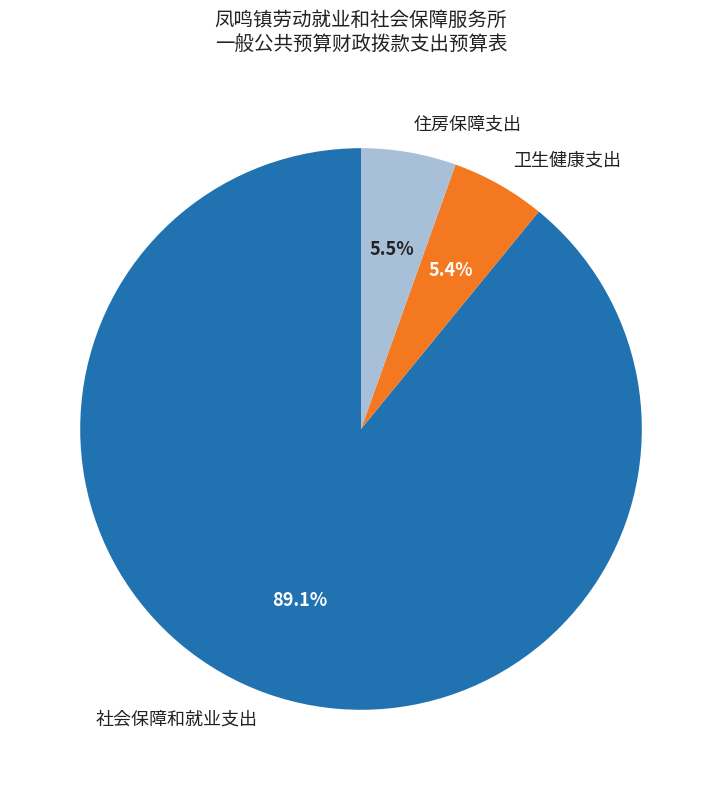

Which category has the biggest portion of the pie?

社会保障和就业支出